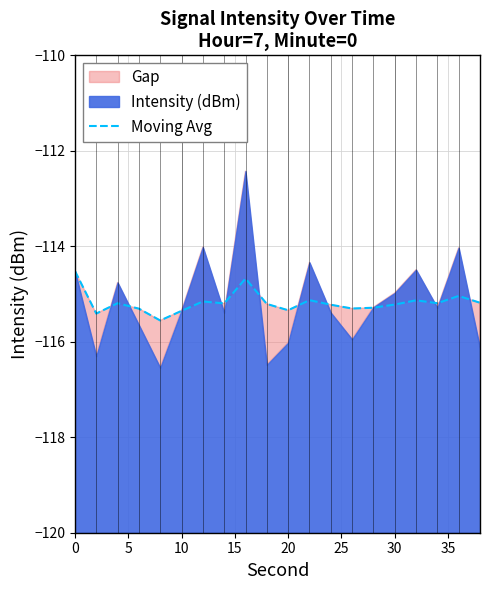

Is it true that Moving Avg equals -25.7 at 30?

False